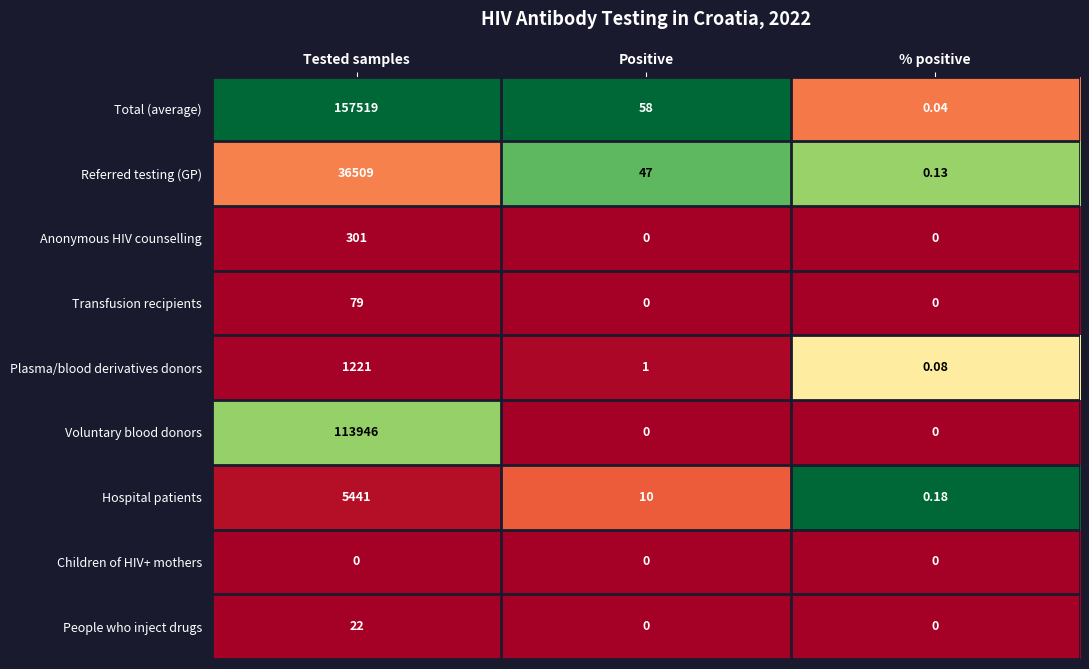

Which series has the widest spread of values?

Total (average)